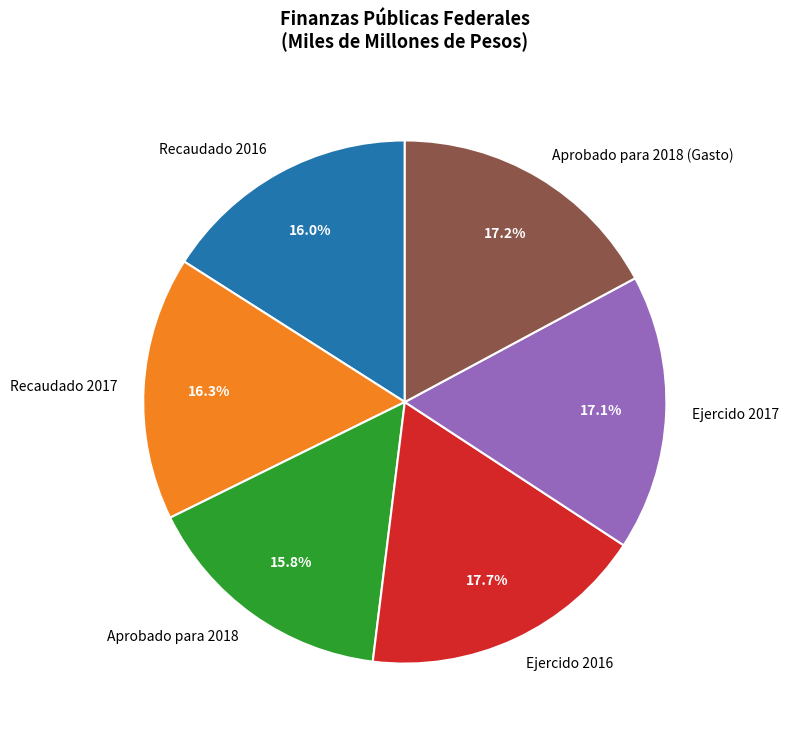

Which slice is the largest?

Ejercido 2016